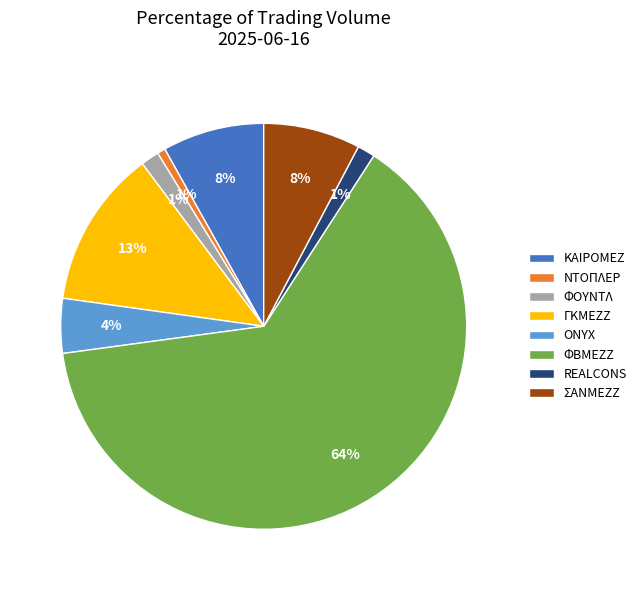

Which category has the biggest portion of the pie?

ΦΒΜΕΖΖ